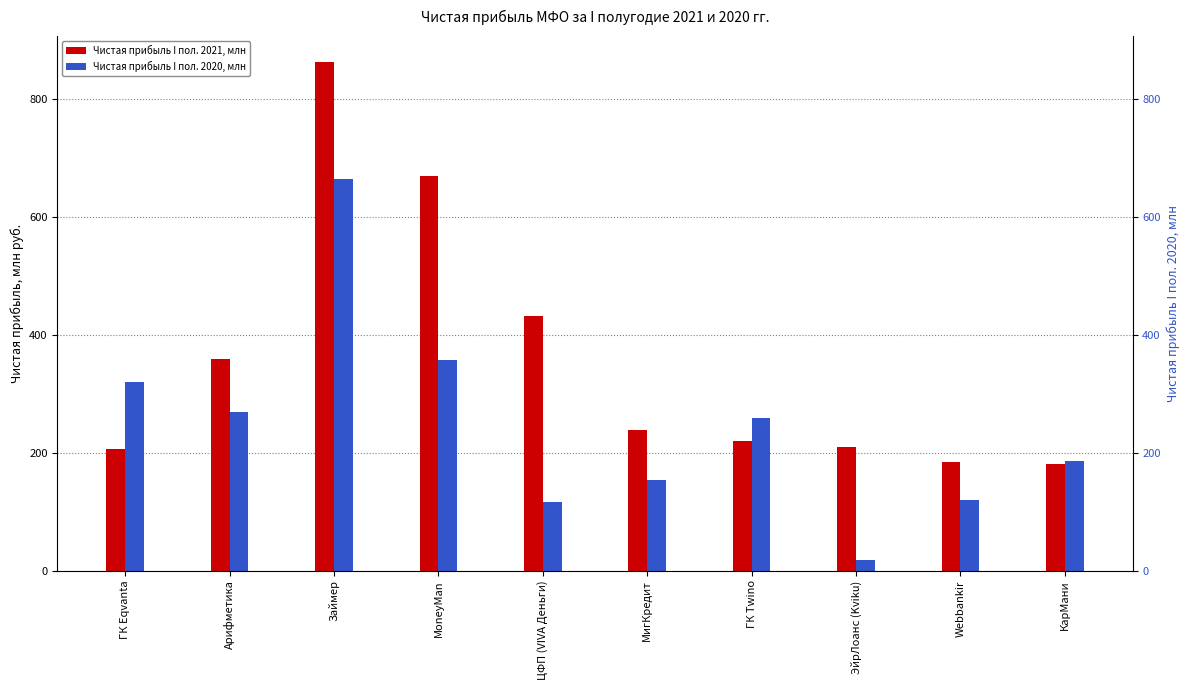

Which series has the largest total across all categories?

Чистая прибыль I пол. 2021, млн